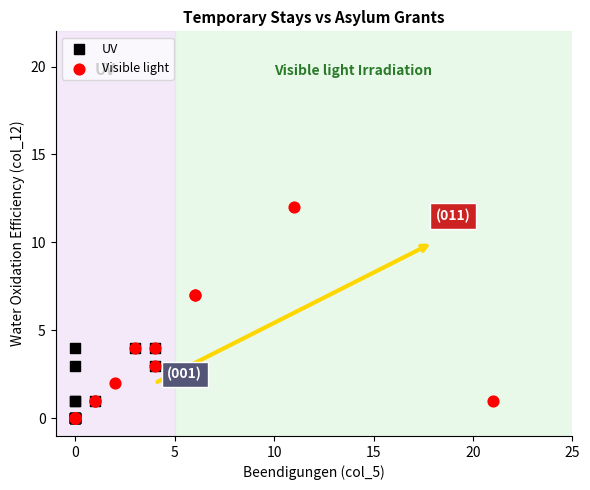

Which series has the widest spread of Y values?

Visible light